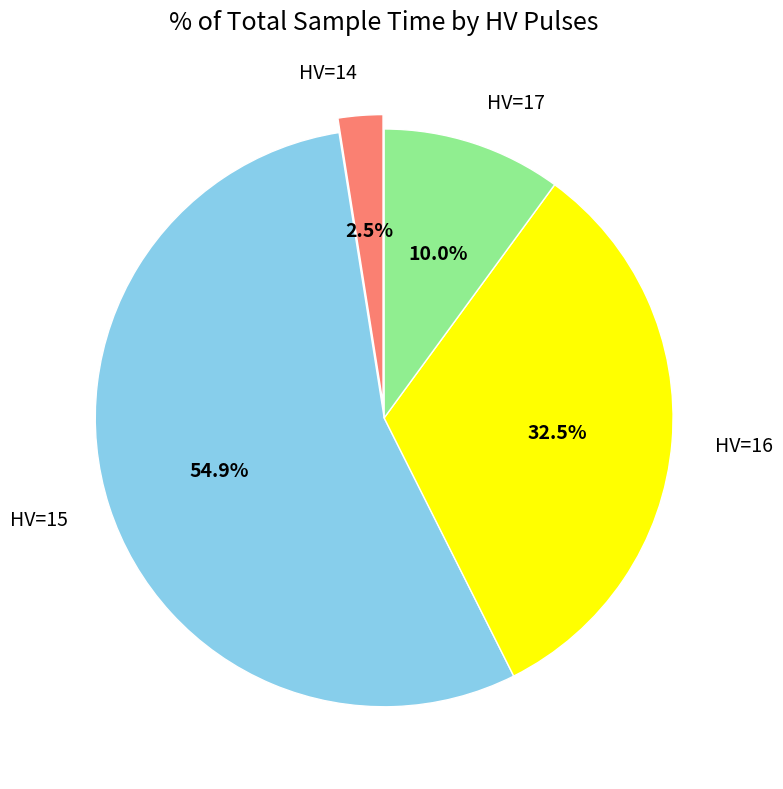

Is there a majority slice in this chart?

Yes